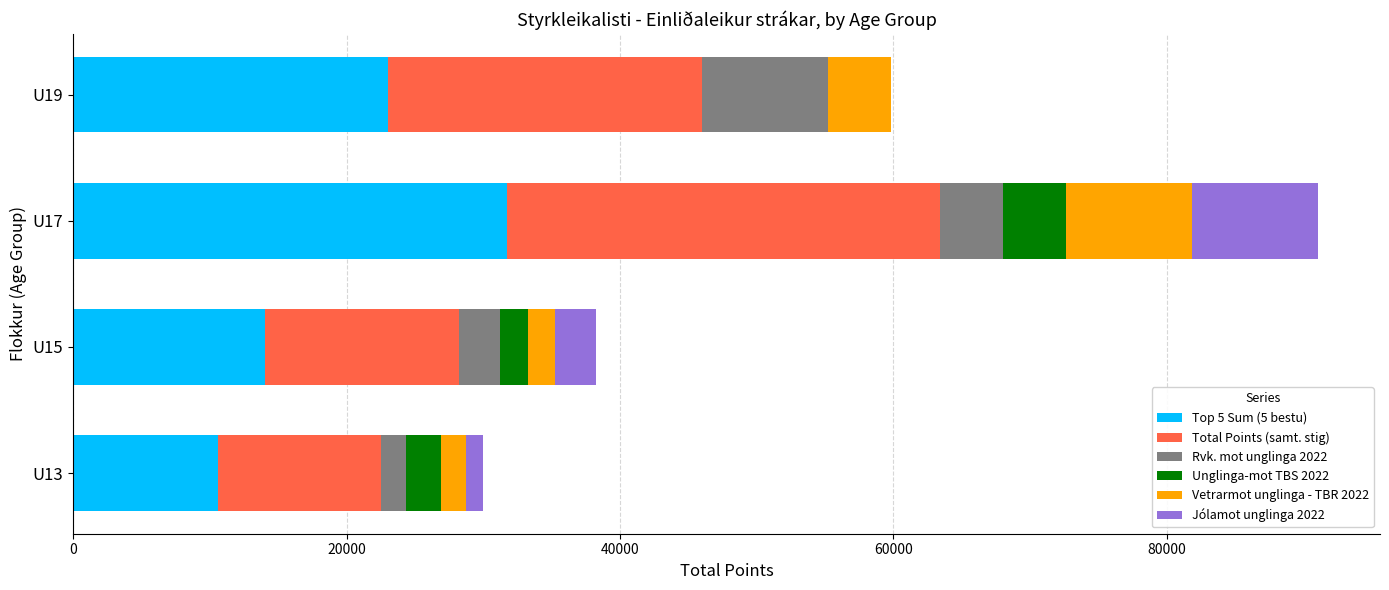

What are all the series names shown in the legend?

Top 5 Sum (5 bestu), Total Points (samt. stig), Rvk. mot unglinga 2022, Unglinga-mot TBS 2022, Vetrarmot unglinga - TBR 2022, Jólamot unglinga 2022